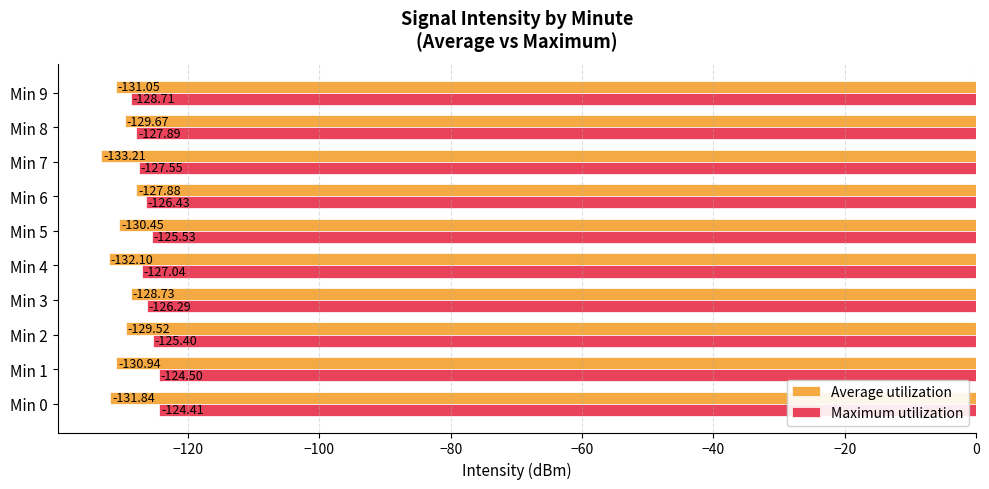

At which category is the sum across all series the highest?

Min 6